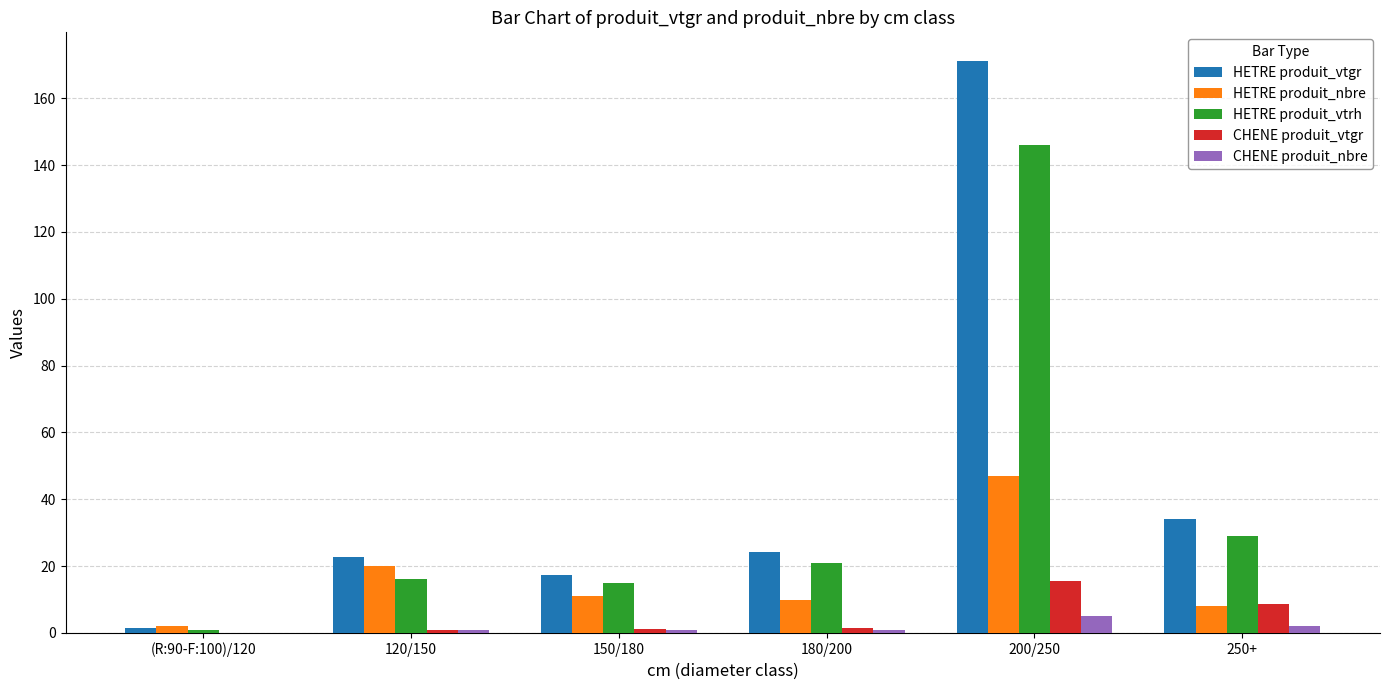

Between 200/250 and 250+, which series saw the biggest shift?

HETRE produit_vtgr